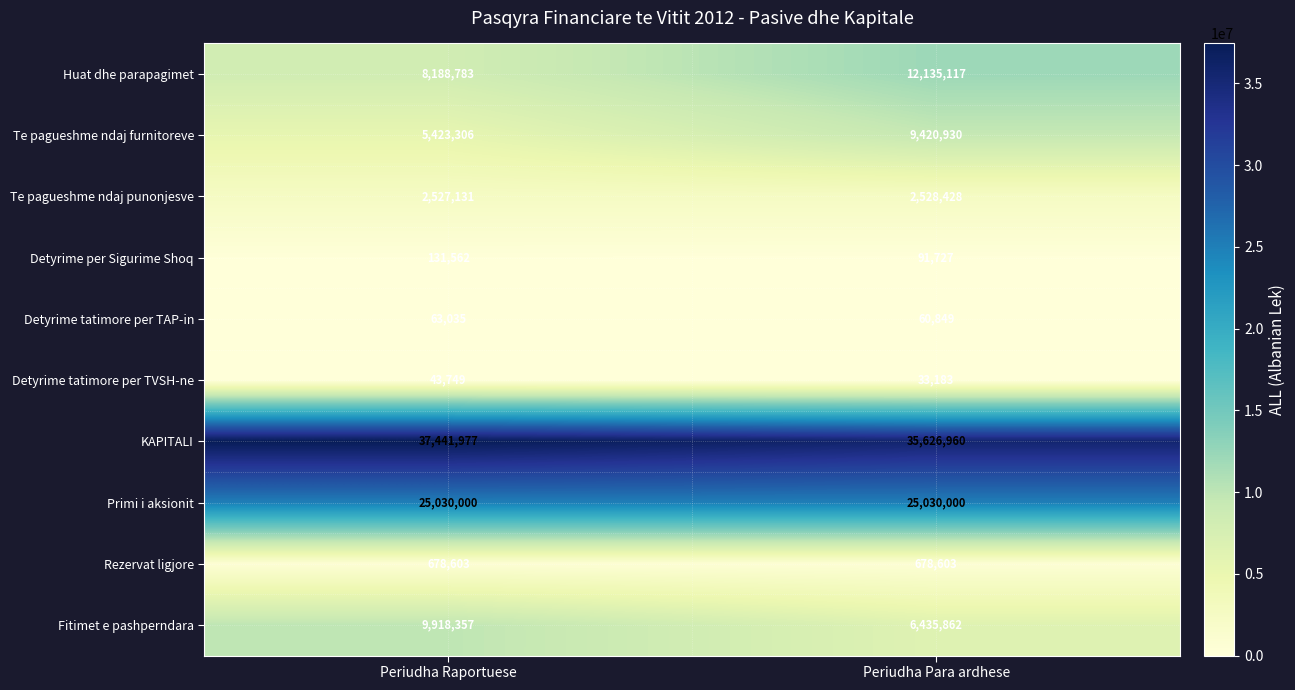

At Periudha Para ardhese, list the series in order from smallest to largest.

Detyrime tatimore per TVSH-ne, Detyrime tatimore per TAP-in, Detyrime per Sigurime Shoq, Rezervat ligjore, Te pagueshme ndaj punonjesve, Fitimet e pashperndara, Te pagueshme ndaj furnitoreve, Huat dhe parapagimet, Primi i aksionit, KAPITALI